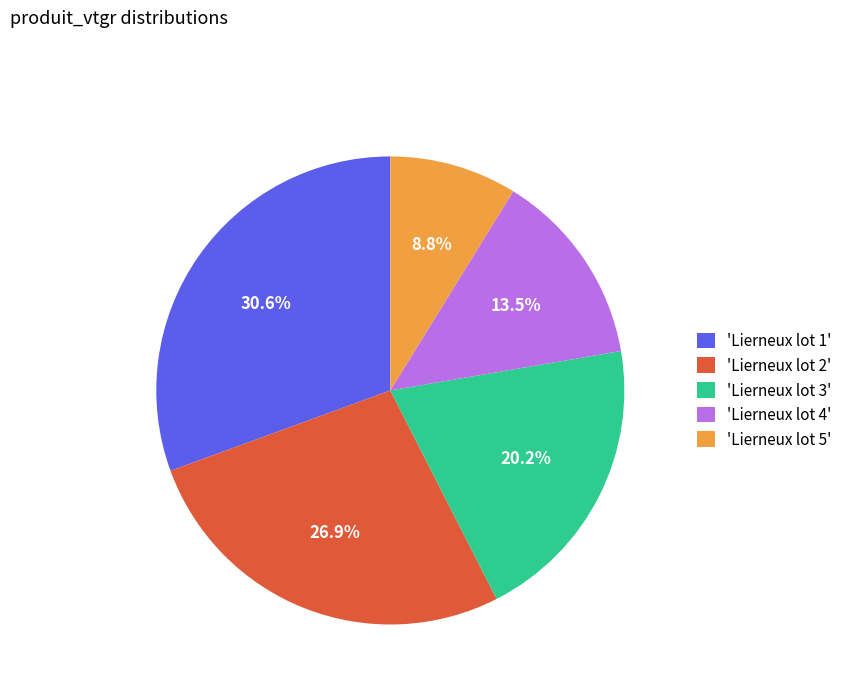

Which category has the biggest portion of the pie?

'Lierneux lot 1'